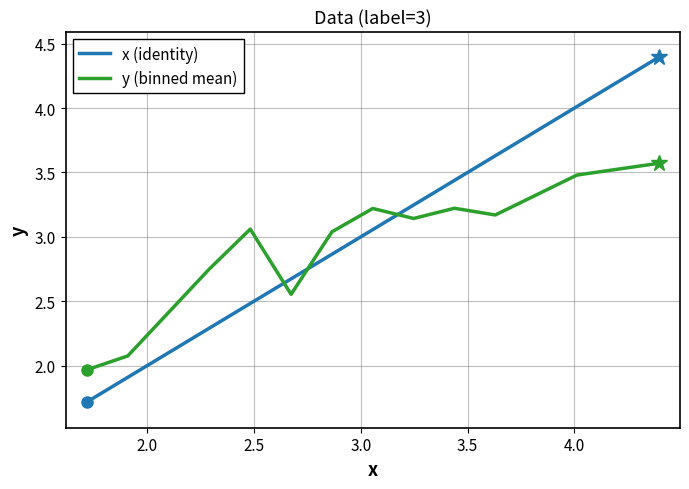

How many lines are shown in the chart?

2